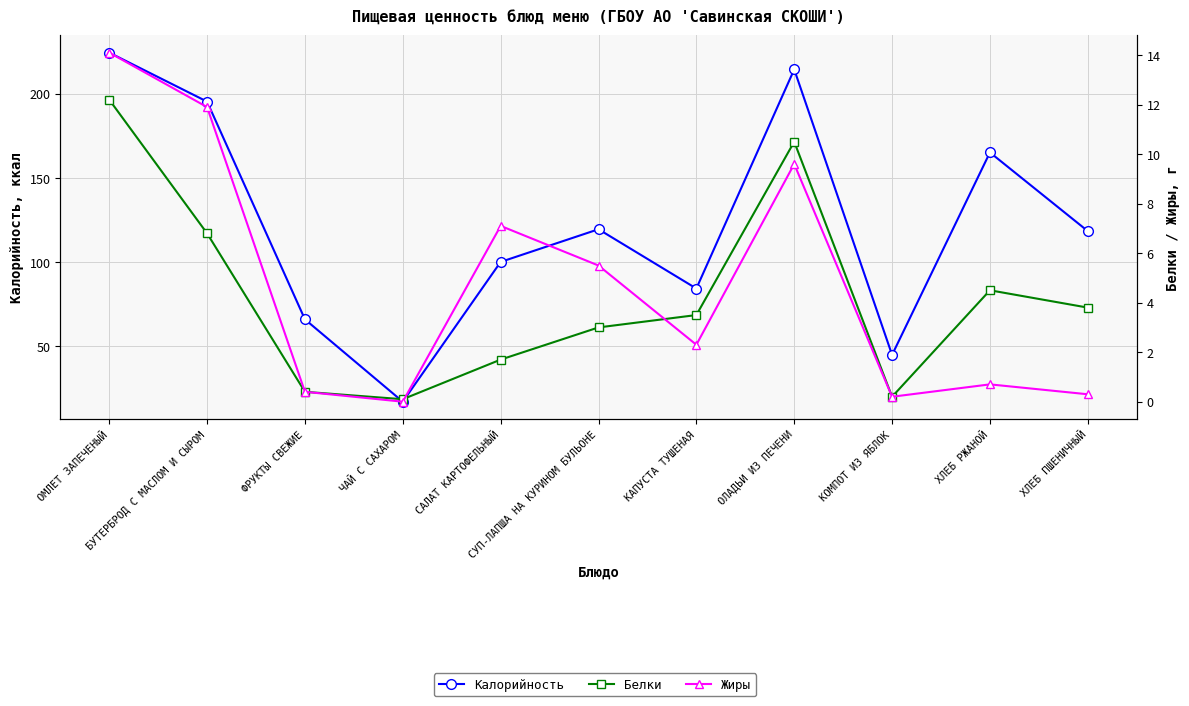

At how many categories does at least one series exceed 36?

10